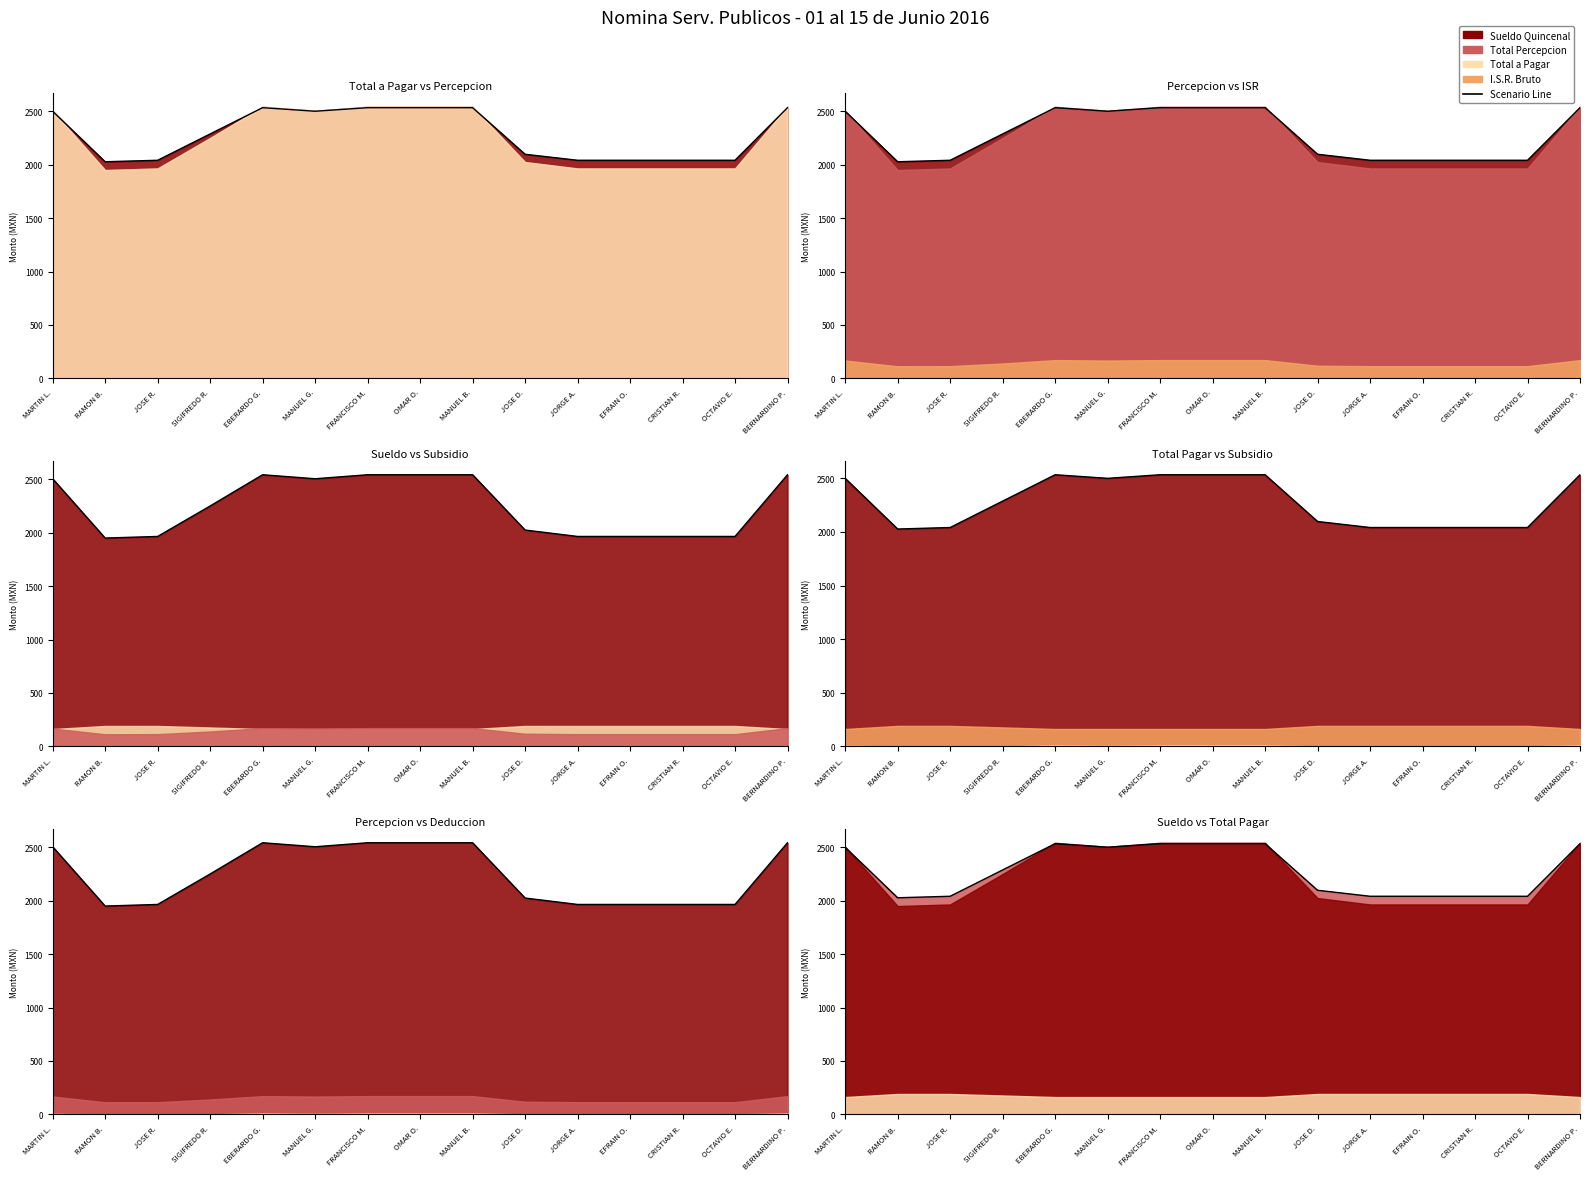

How many series are shown in this chart?

5